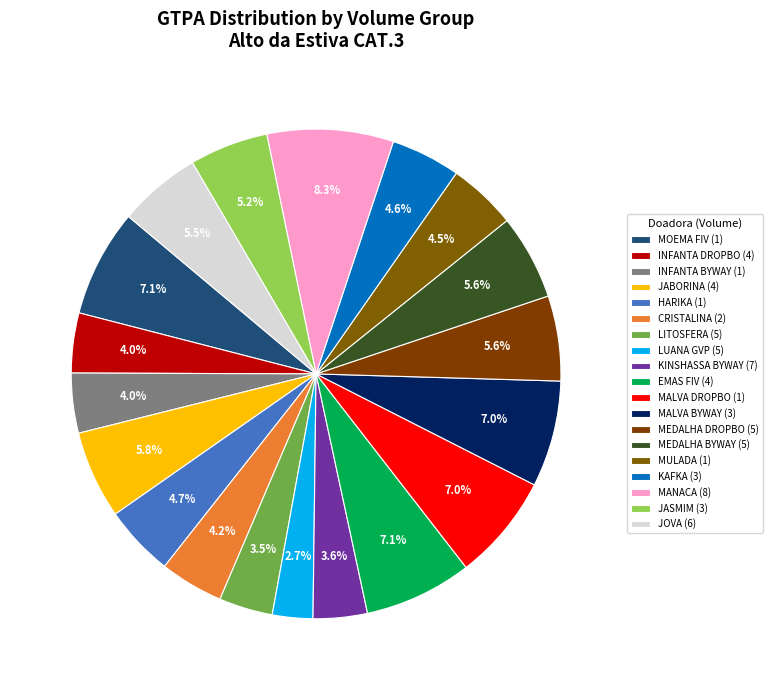

How many segments does this pie chart have?

19